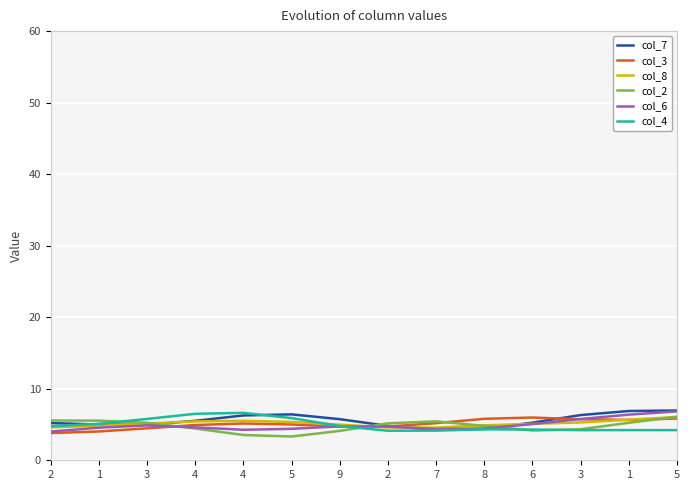

Between which two adjacent categories do col_3 and col_2 first intersect?

3 and 4